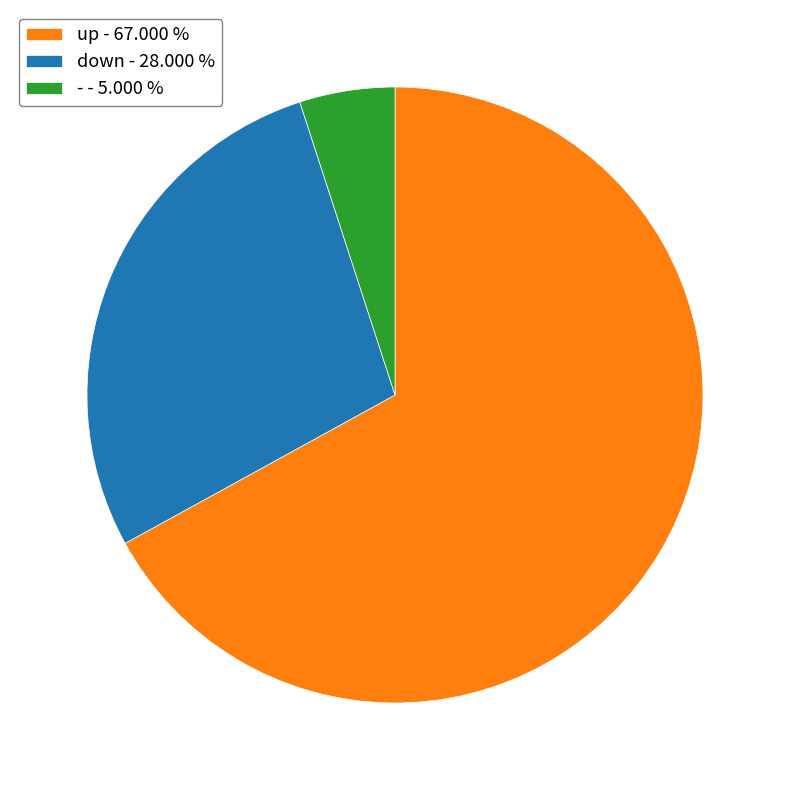

How many segments does this pie chart have?

3